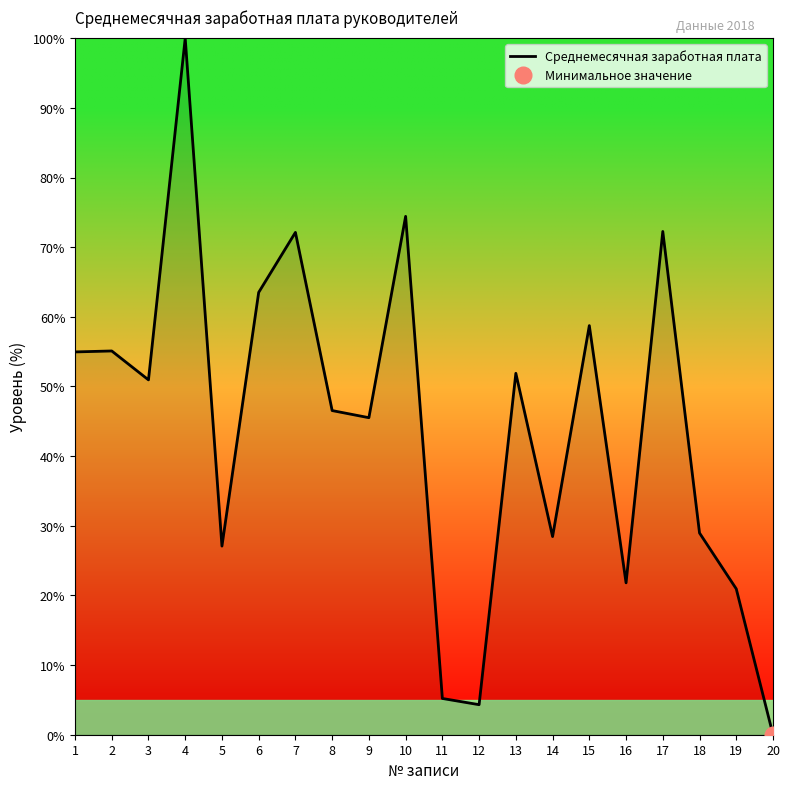

How many points are higher than both their immediate neighbors (excluding endpoints)?

7